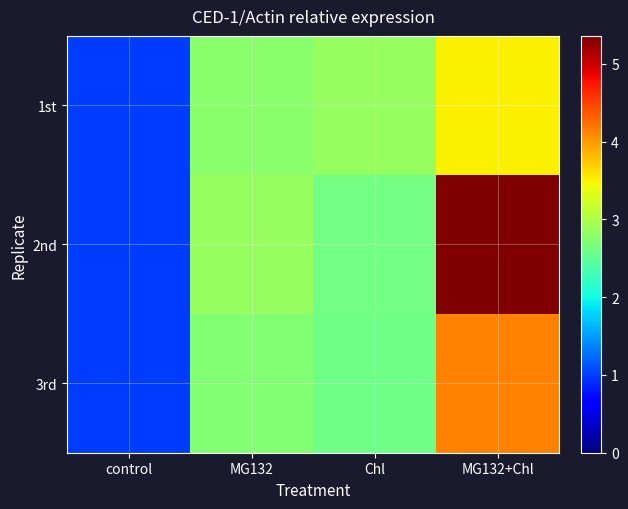

Reading left to right, extract all data points from this chart.

1st: control=1.0	MG132=2.8	Chl=2.9	MG132+Chl=3.5
2nd: control=1.0	MG132=2.9	Chl=2.6	MG132+Chl=5.4
3rd: control=1.0	MG132=2.7	Chl=2.6	MG132+Chl=4.1